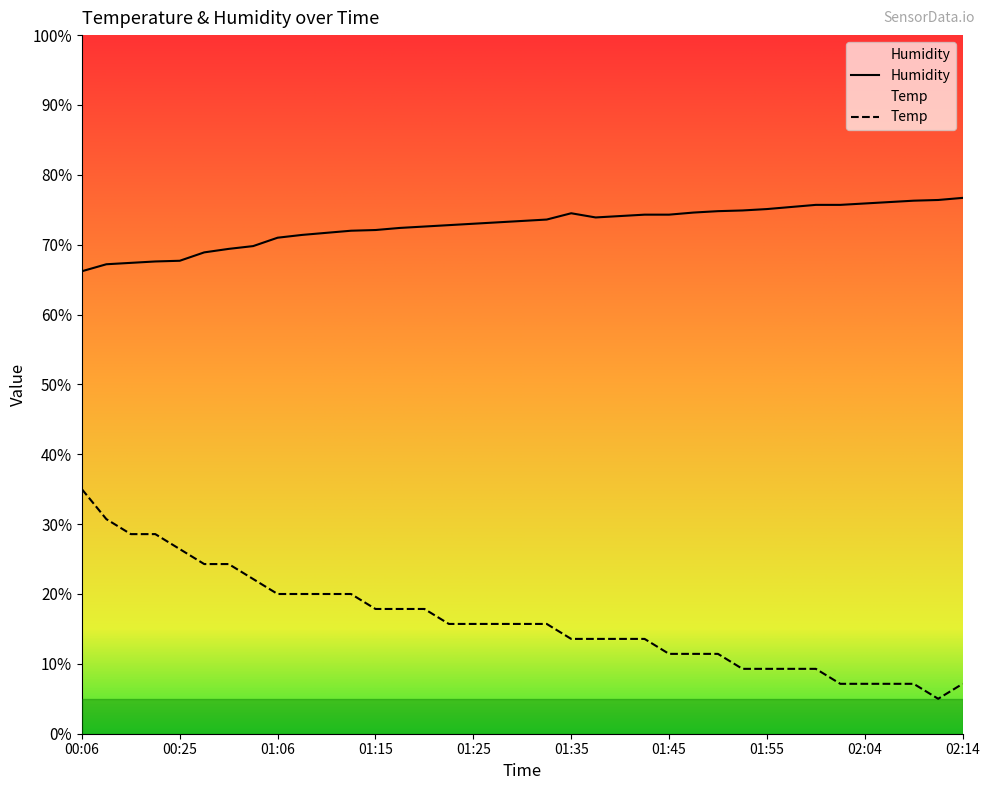

Is this an area chart (filled region under the line)?

No